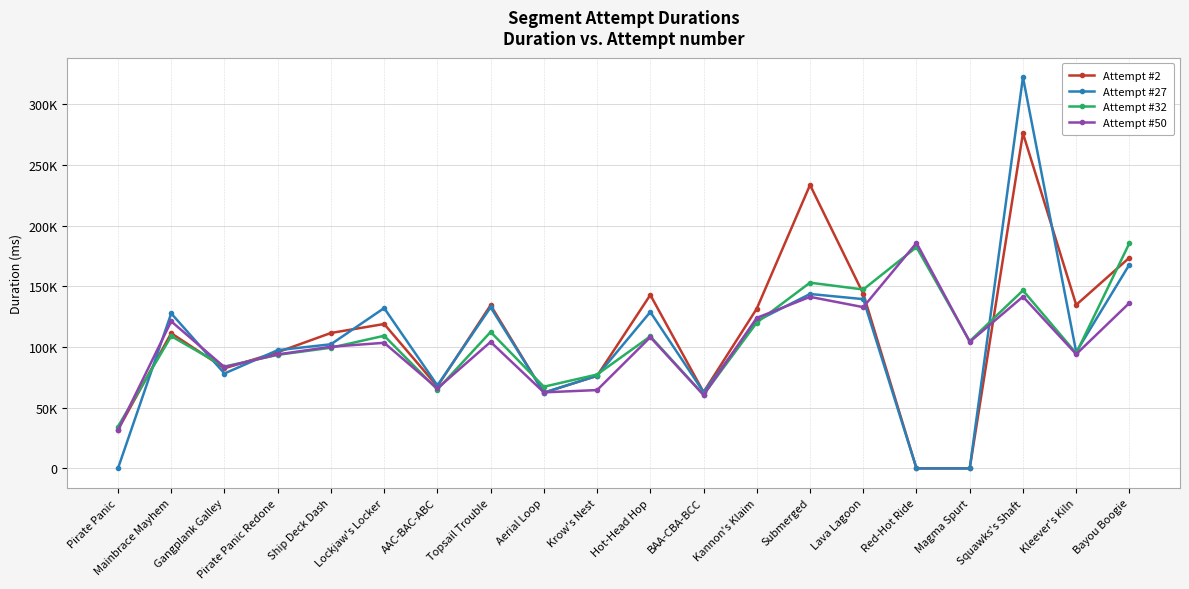

At which category does Attempt #27 reach its first local valley?

Gangplank Galley